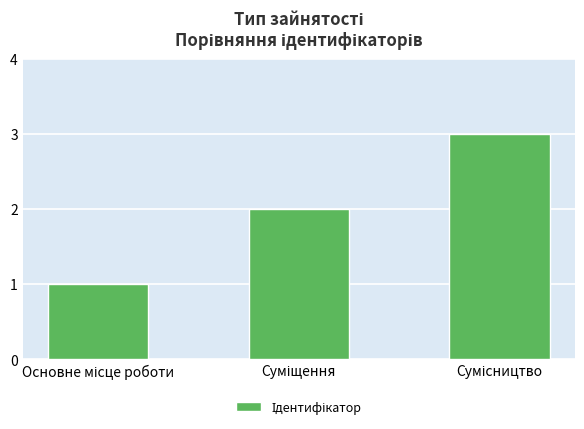

What is the sum of all values?

6